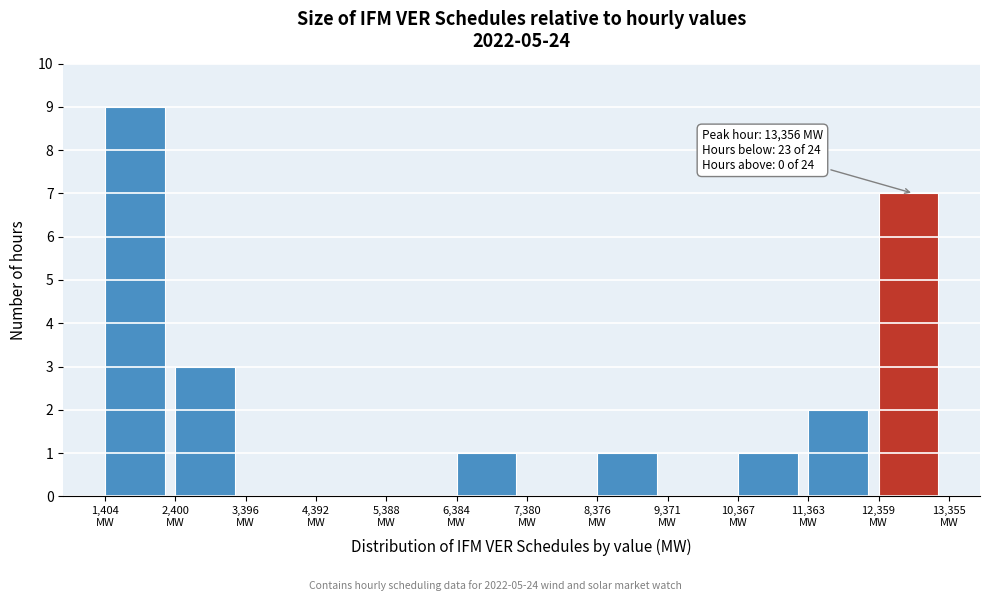

Which range on the x-axis has the tallest bar?

1400 to 2400